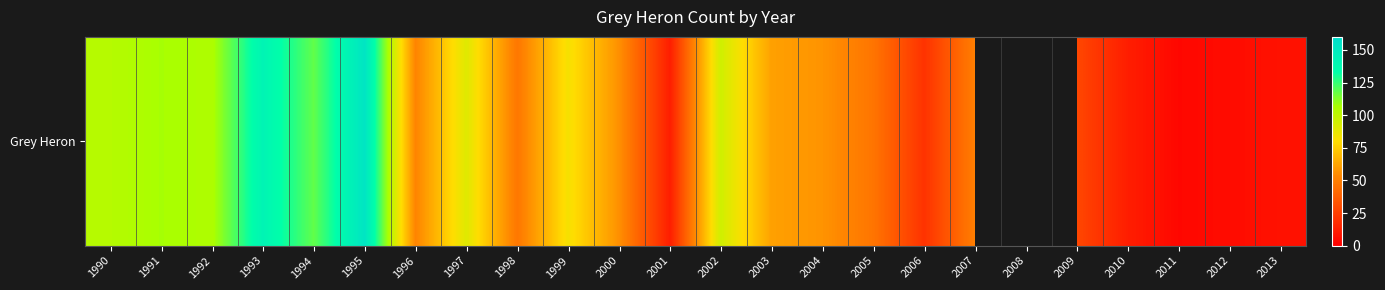

What is the smallest value displayed?

3.0